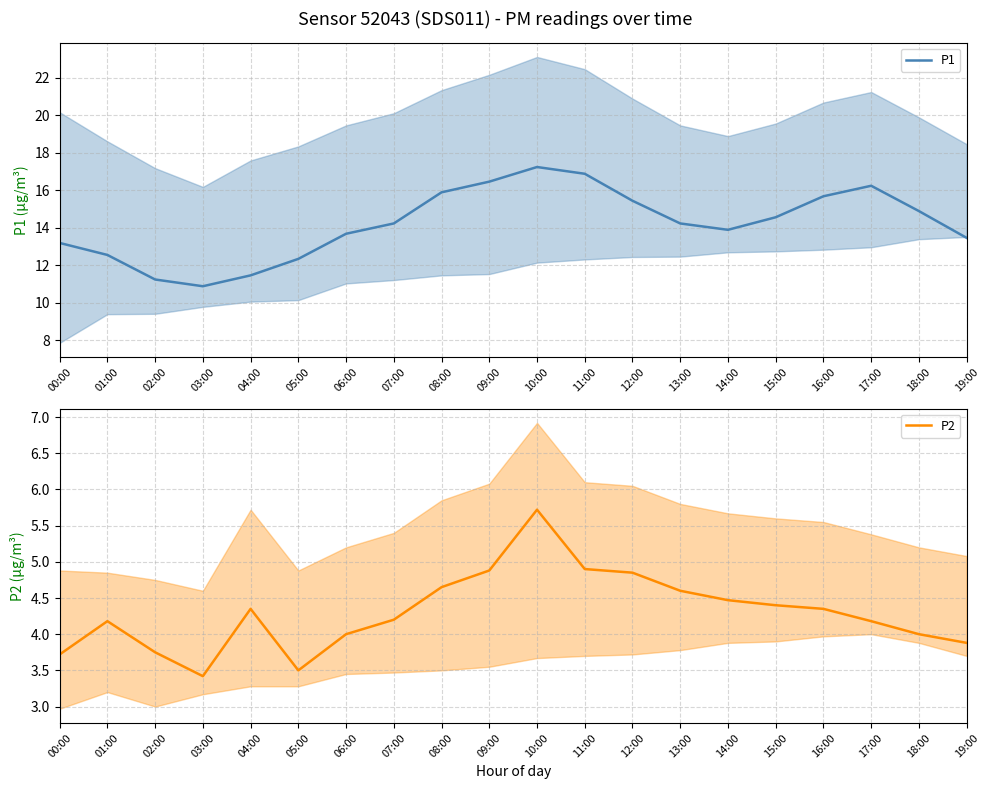

At which category is the sum across all series the highest?

10:00